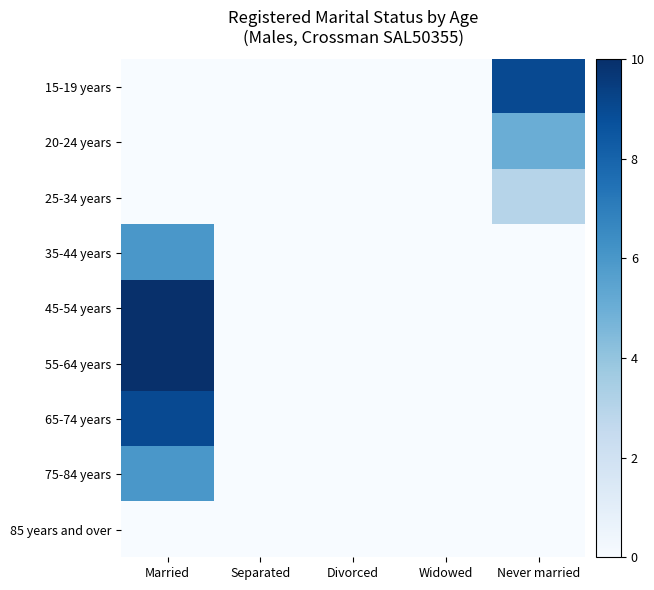

At which category is the sum across all series the highest?

Married